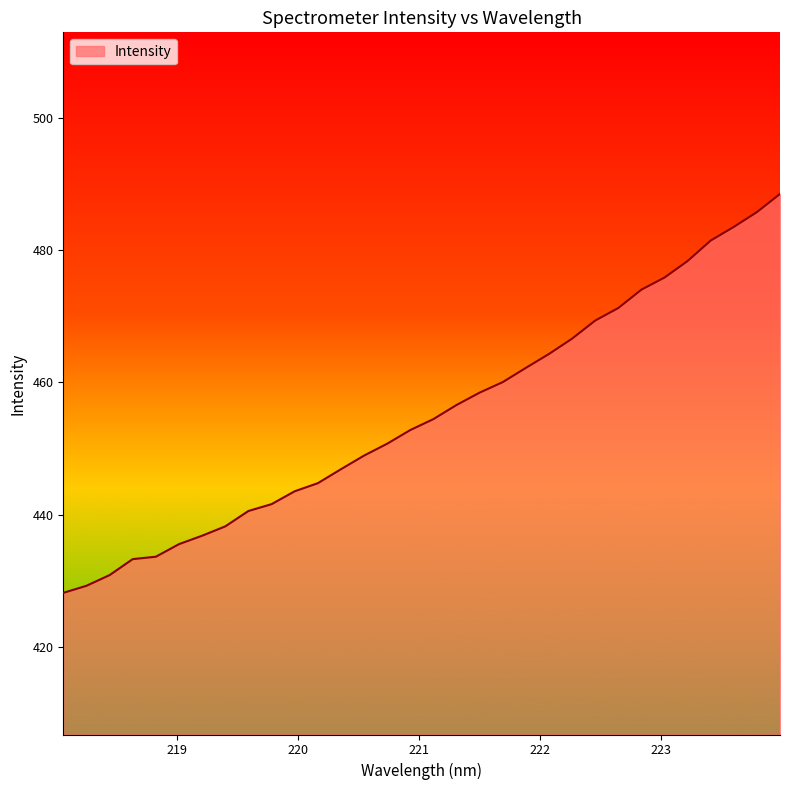

What is the minimum value shown in the chart?

428.2